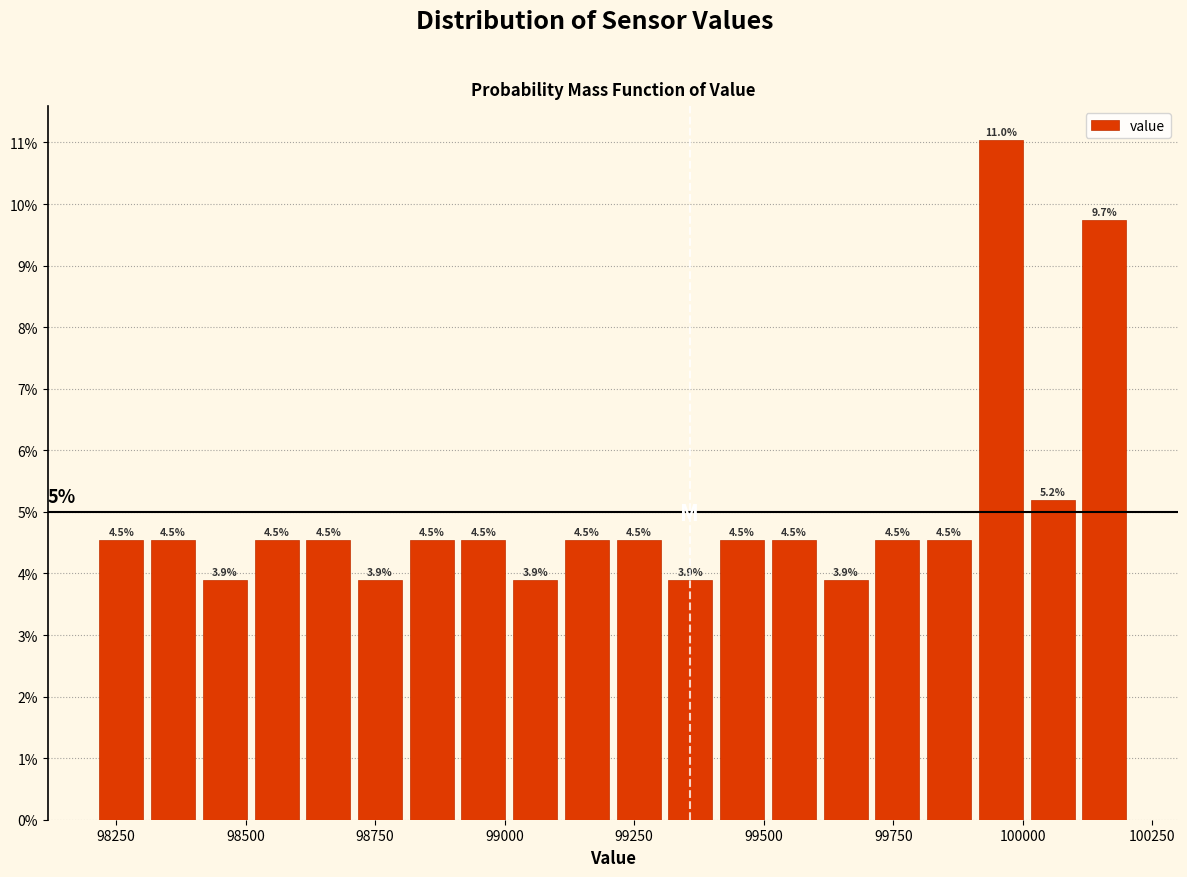

Around what value on the x-axis is the tallest bar? Give the approximate position of its centre, as read against the axis.

99950